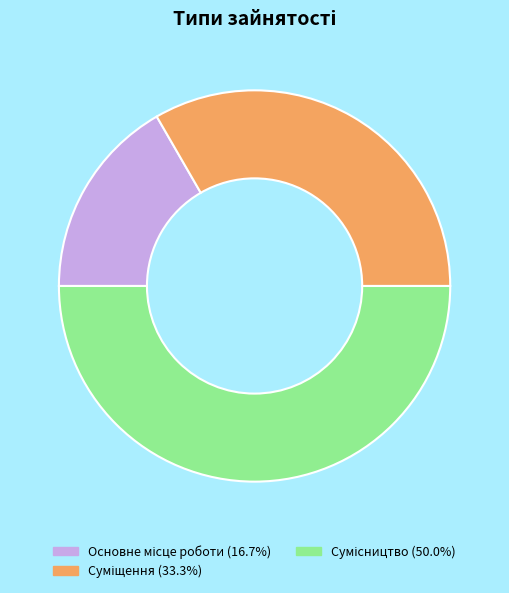

Do Основне місце роботи and Сумісництво together represent more than half of the pie?

Yes